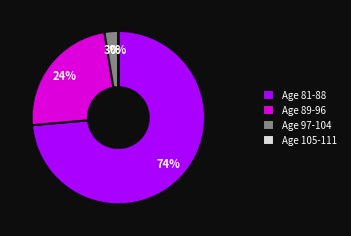

To the nearest percent, what percentage of the pie is Age 97-104?

3%